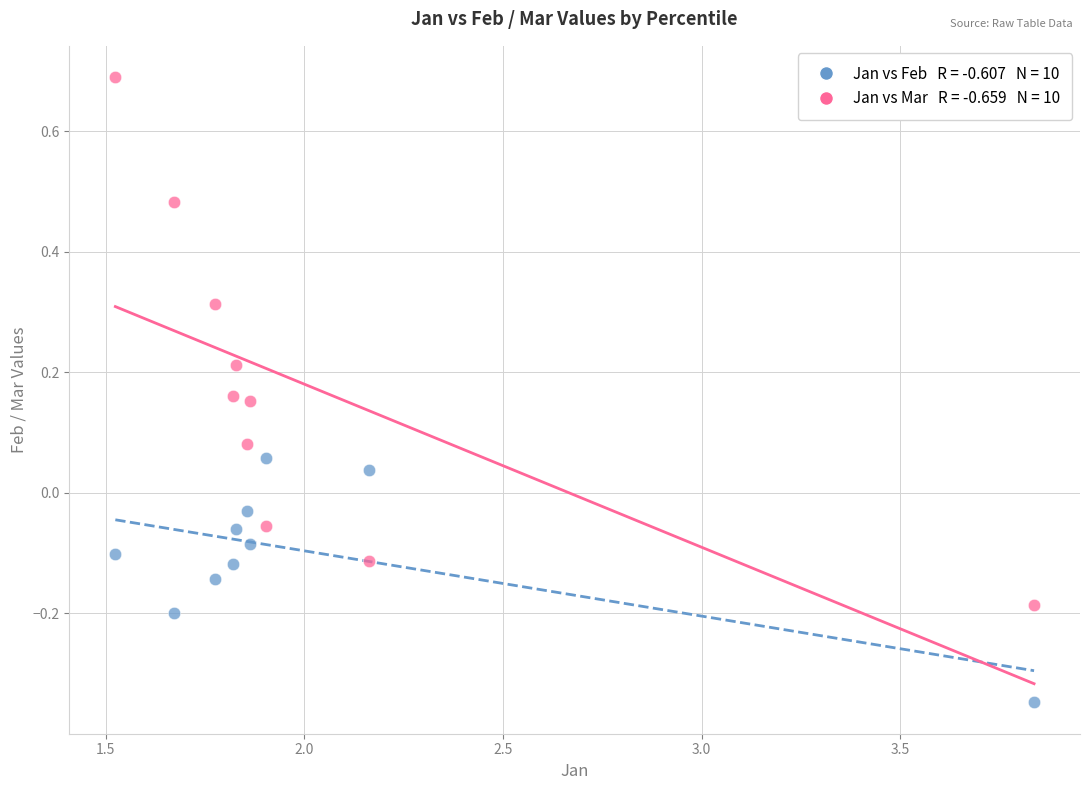

Across all data points, what is the range of X values (max minus min)?

2.3